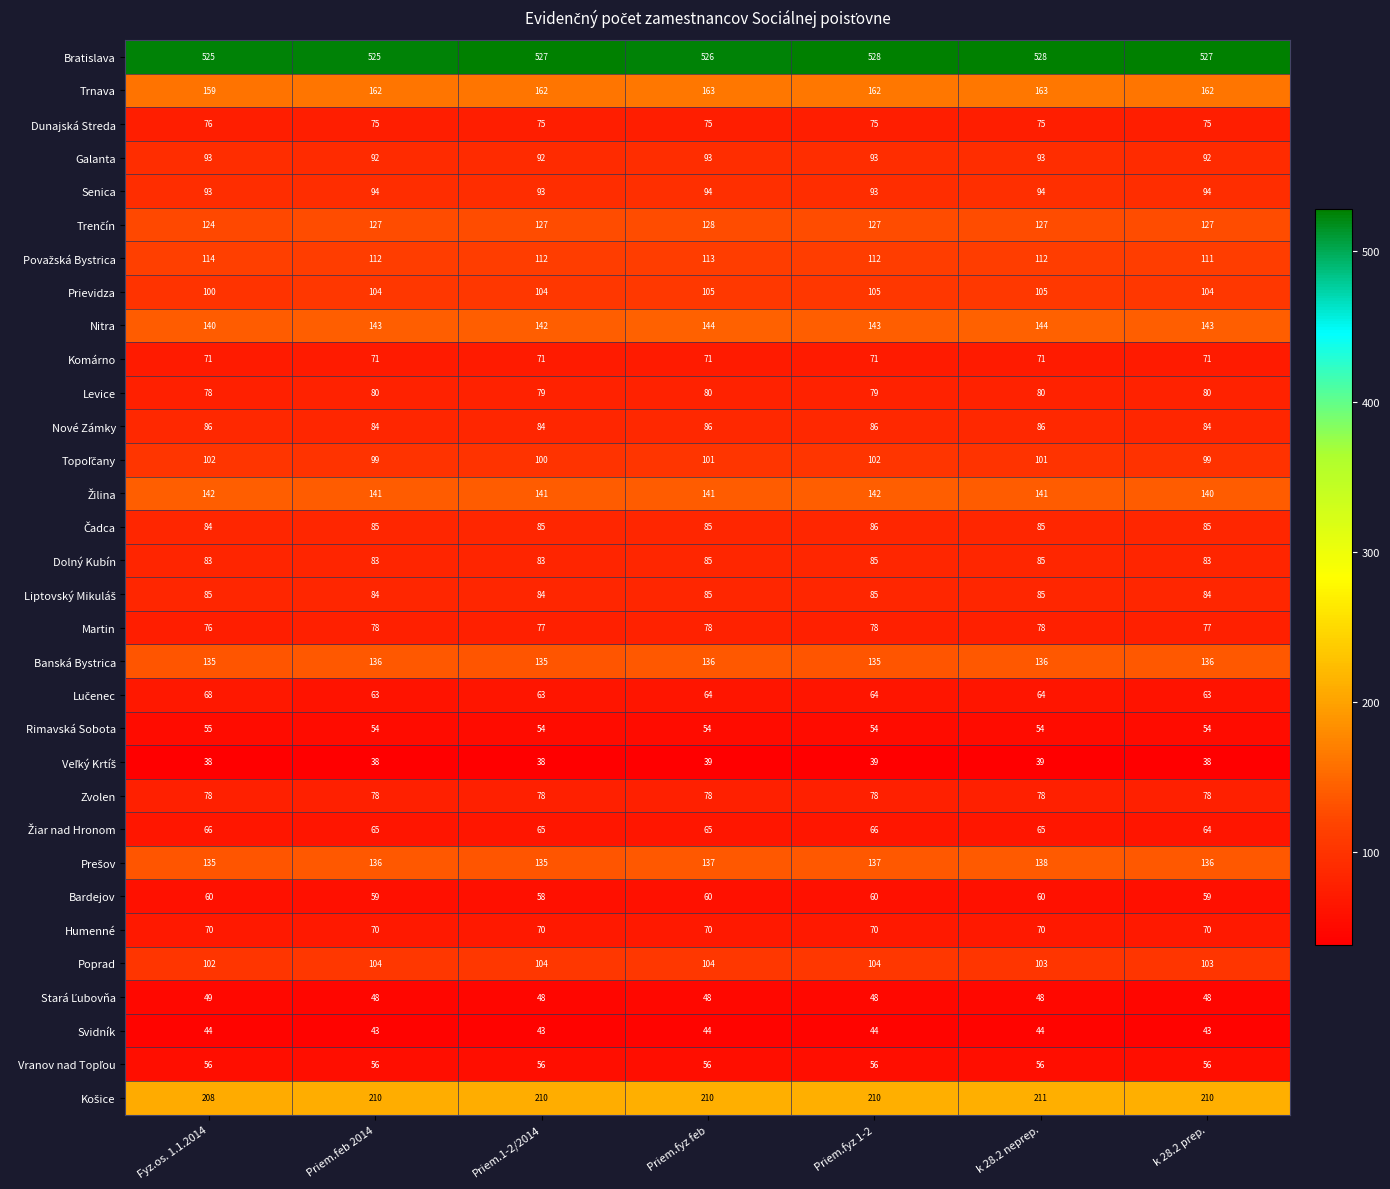

What is the average value of the Humenné series?

70